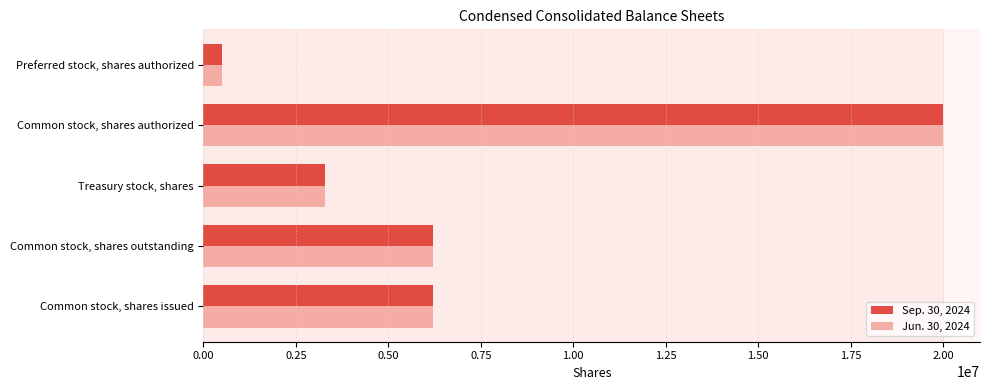

What is the spread (max minus min) of values at Common stock, shares issued?

1407